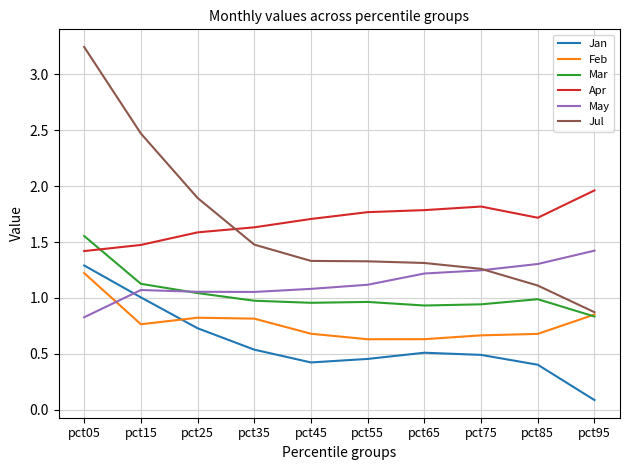

What are all the series names shown in the legend?

Jan, Feb, Mar, Apr, May, Jul